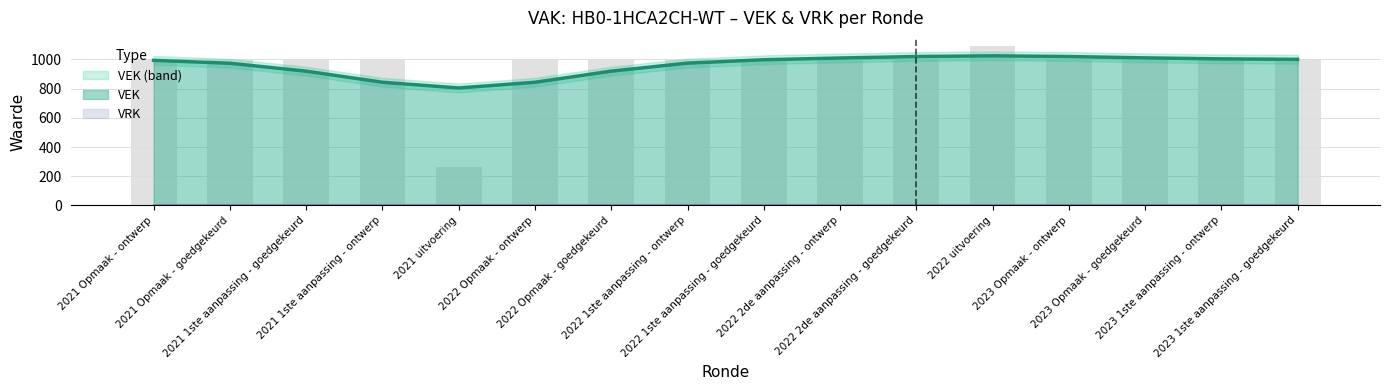

Are the bars grouped side by side (vs. stacked)?

No